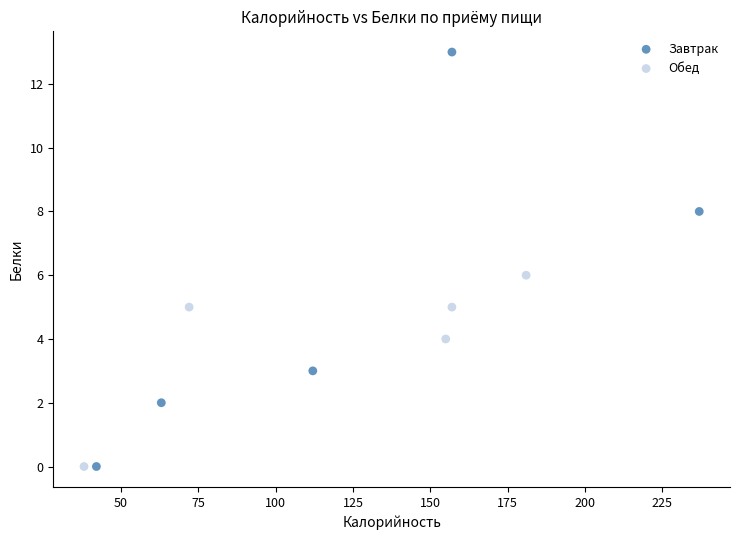

Which series reaches the maximum Y coordinate?

Завтрак